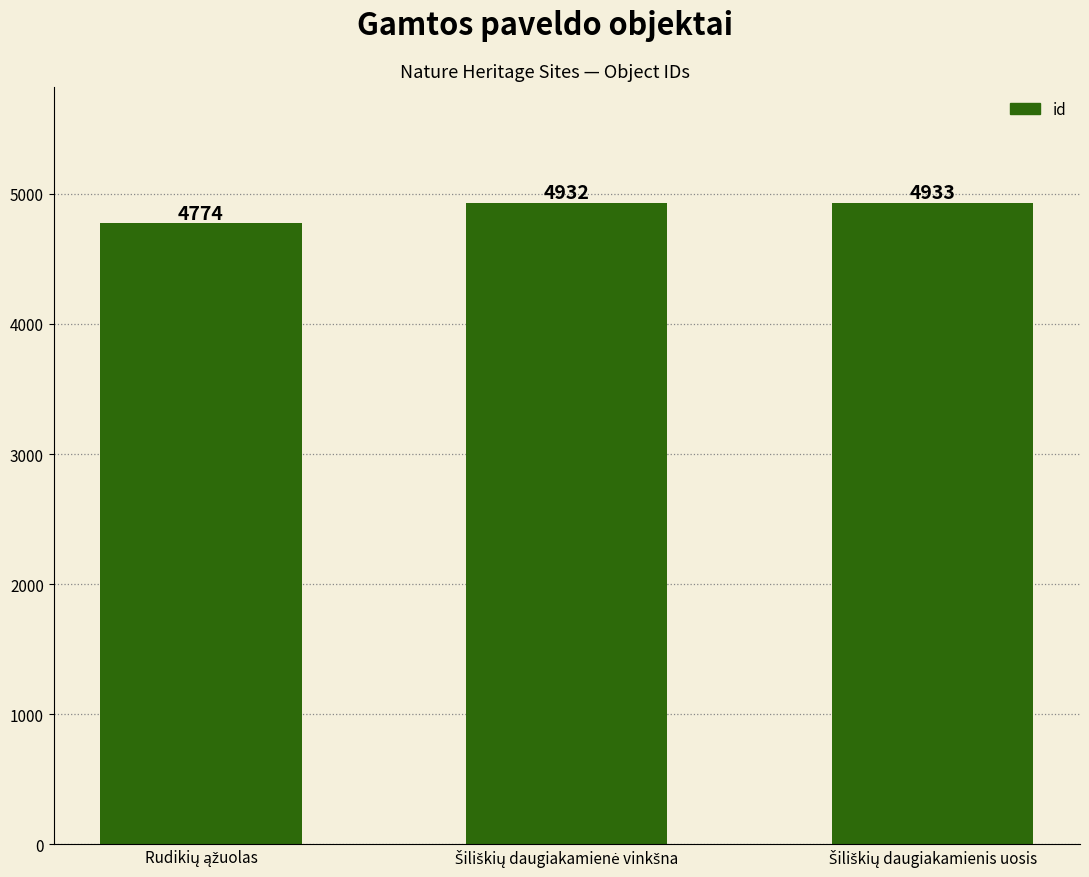

What is the smallest value displayed?

4774